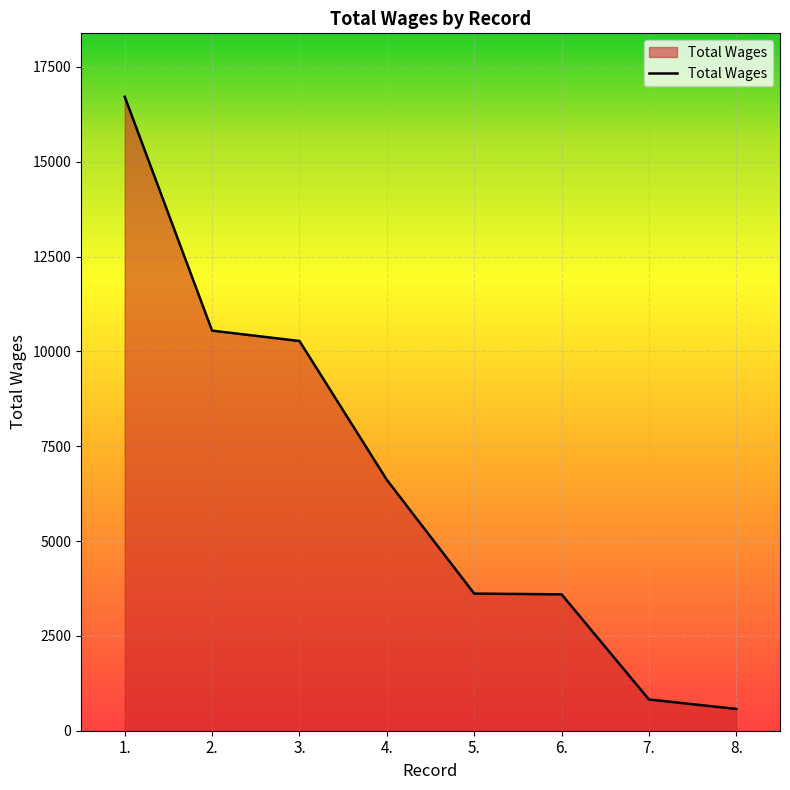

What value does the data have at 6., to the nearest 50?

3600